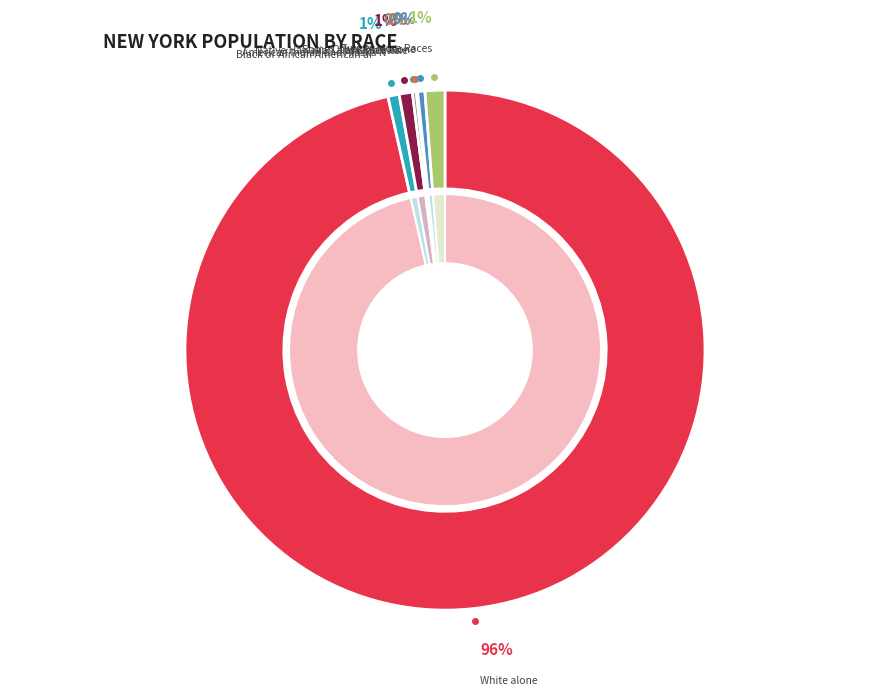

Is the sum of Some Other Race alone and American Indian and Alaska Native greater than half?

No